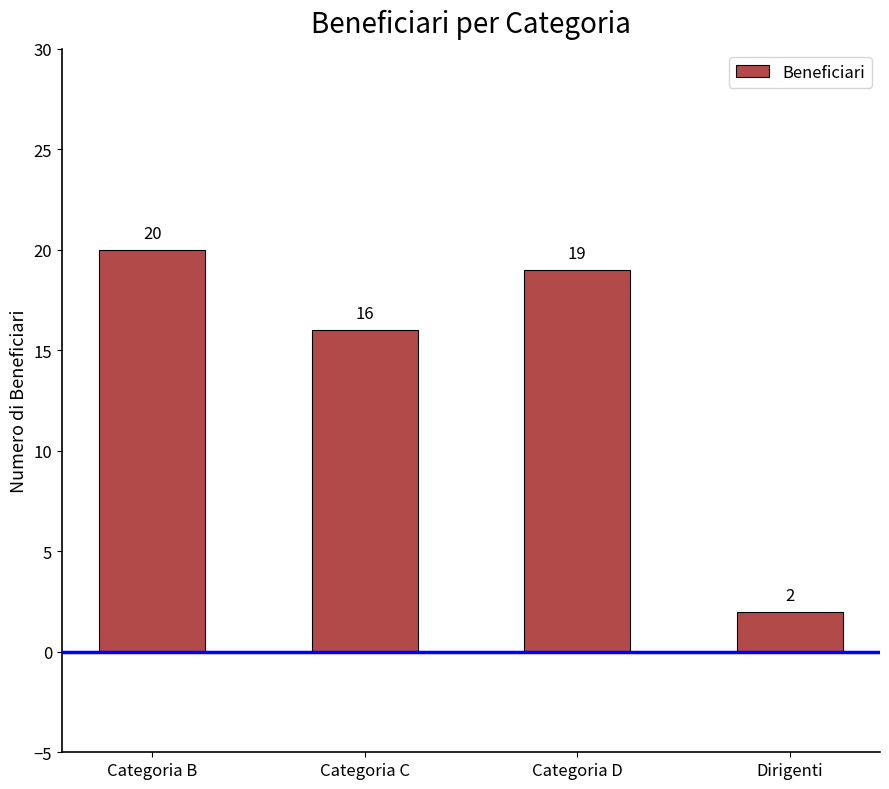

What is the smallest value displayed?

2